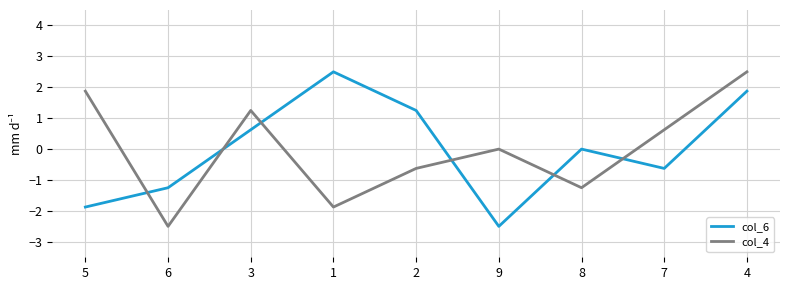

True or false: col_6 has a value of -0.6 at 7.

True